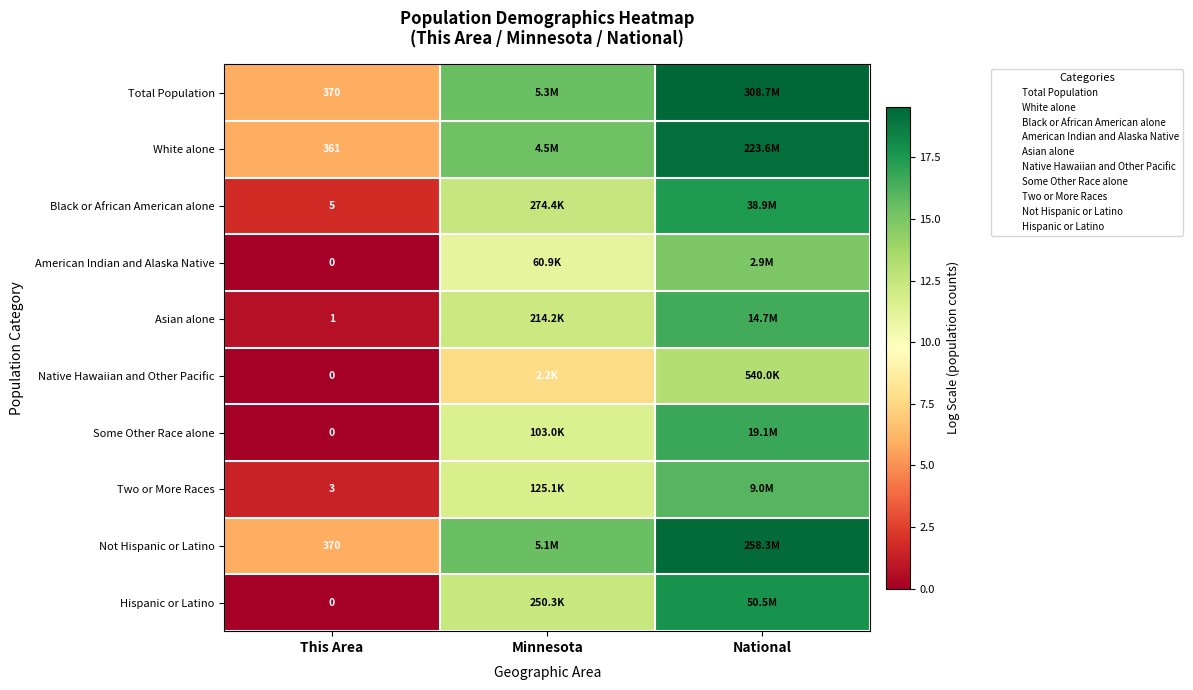

Where does the Hispanic or Latino series first go above 12?

Minnesota